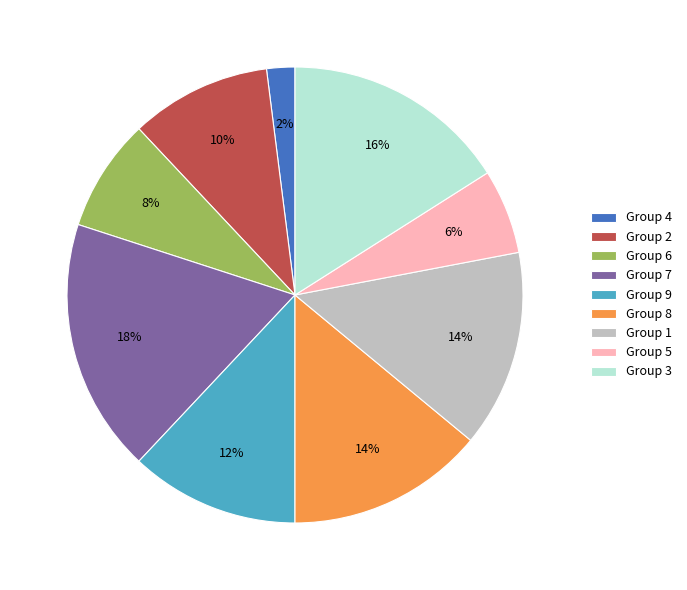

Combined, do Group 9 and Group 5 account for over 50%?

No